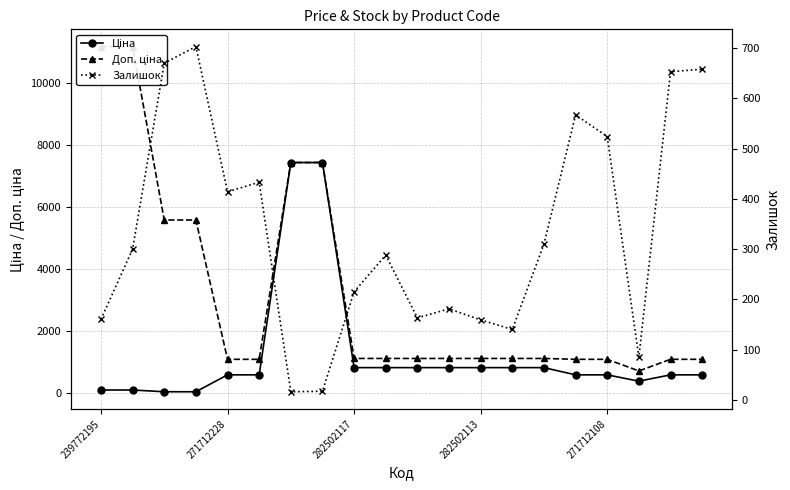

What is the difference between the maximum and minimum values in the Доп. ціна series?

10443.0